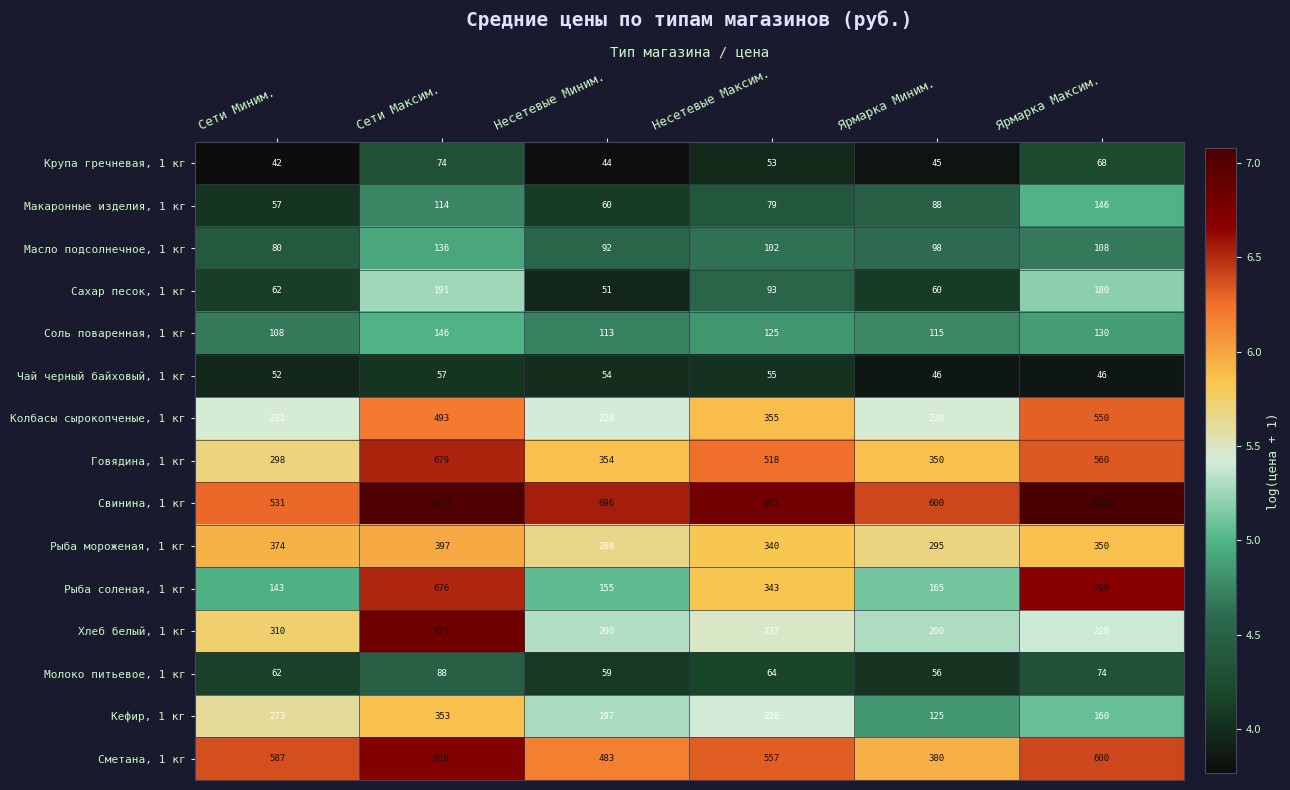

What is the spread (max minus min) of values at Сети Максим.?

1070